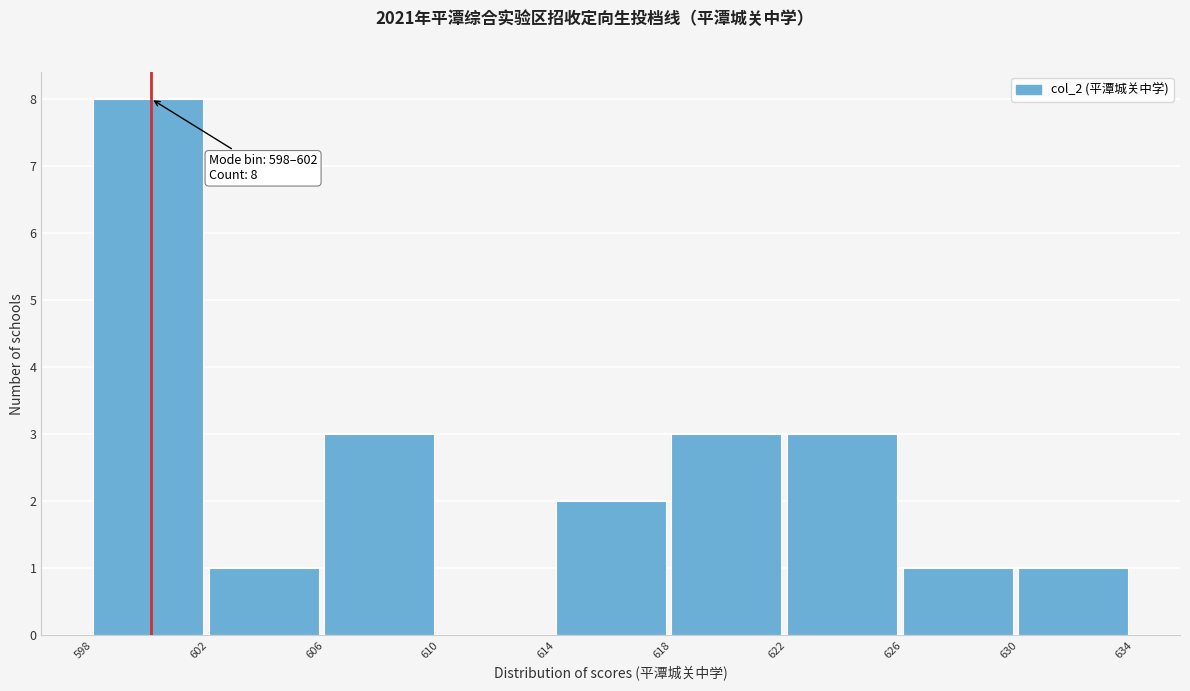

Over which range of the x-axis is the bar tallest?

598 to 602